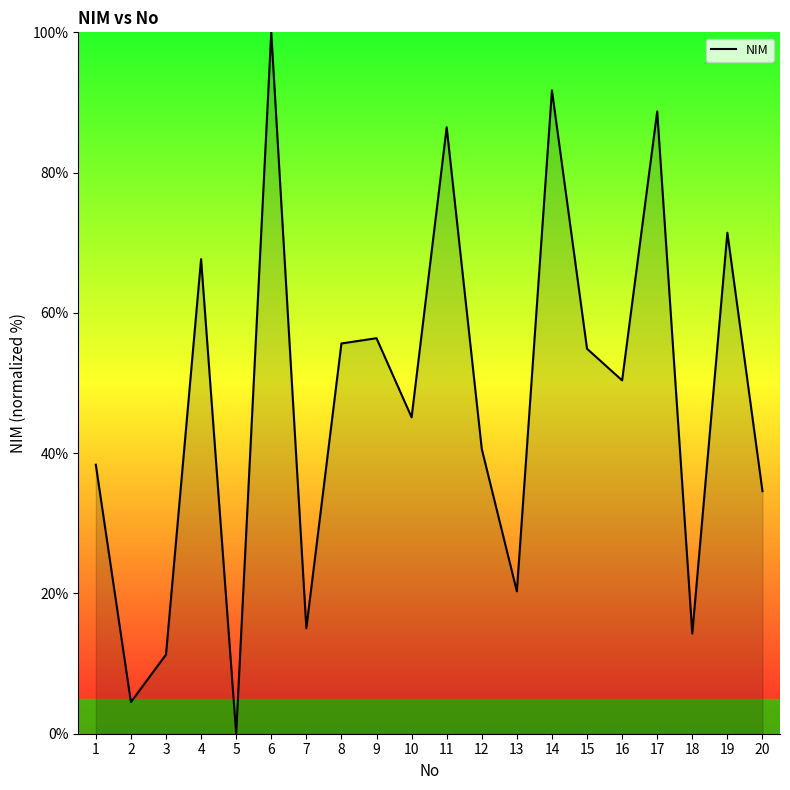

At which category does the chart reach its peak across all series?

6